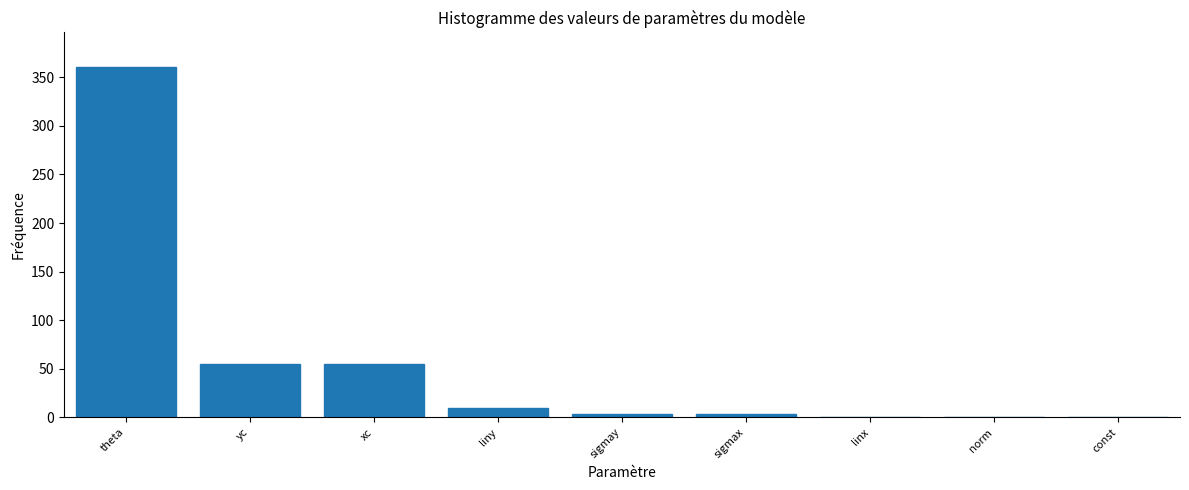

What is the greatest value displayed?

360.0